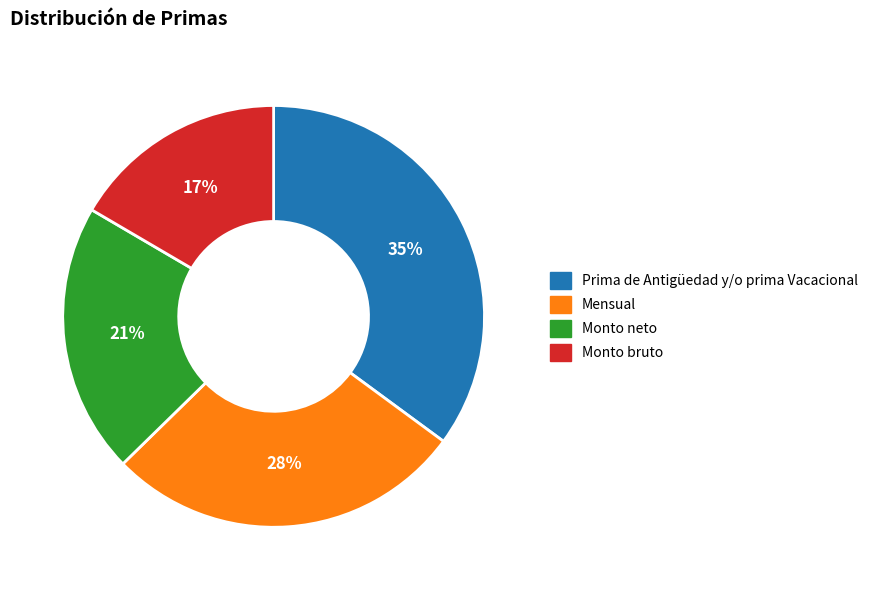

The Mensual slice represents 28% of the pie. True or false?

True